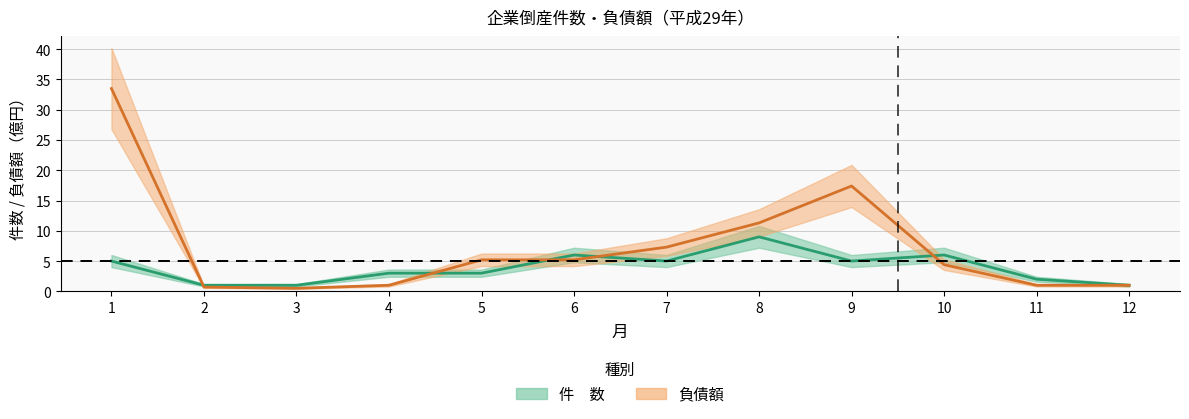

Is it true that 件　数 equals 4.1 at 5?

False